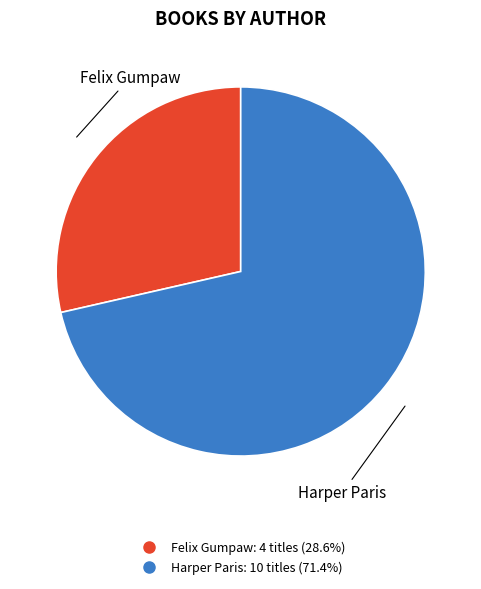

Is it true that Felix Gumpaw is 40% of the pie?

False